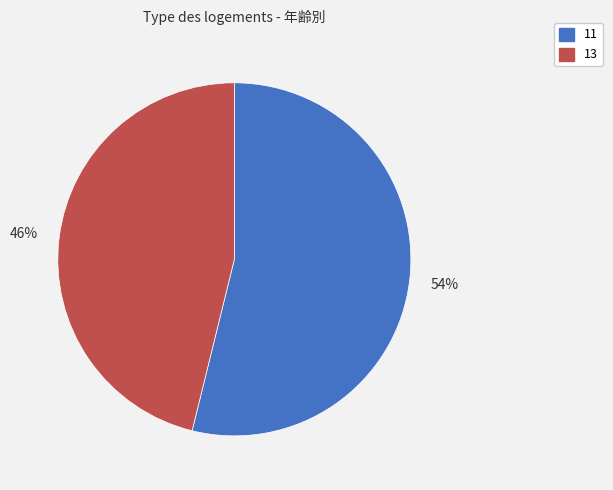

Between 13 and 11, which is larger?

11